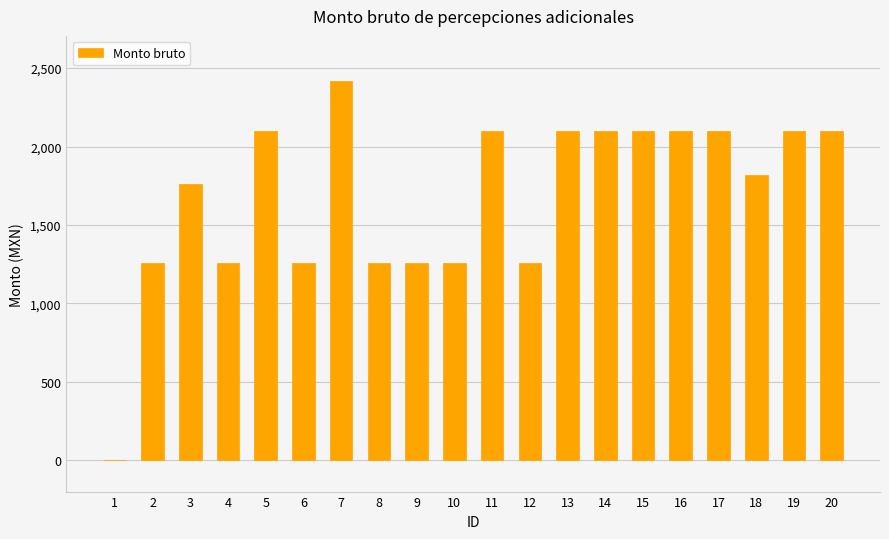

Which has a higher value, 5 or 8?

5